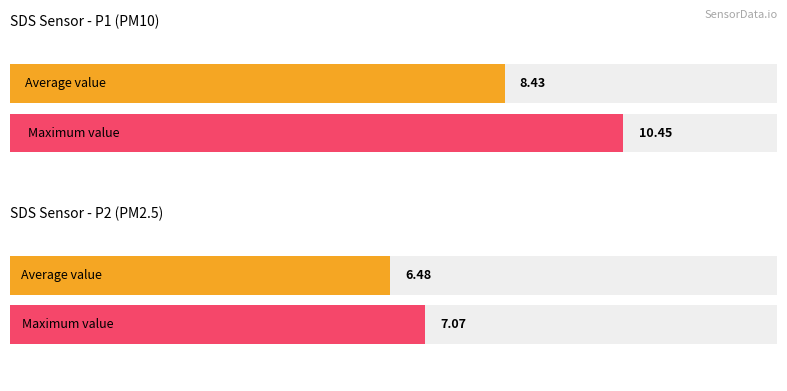

Which series has the largest range (max minus min)?

SDS_P1